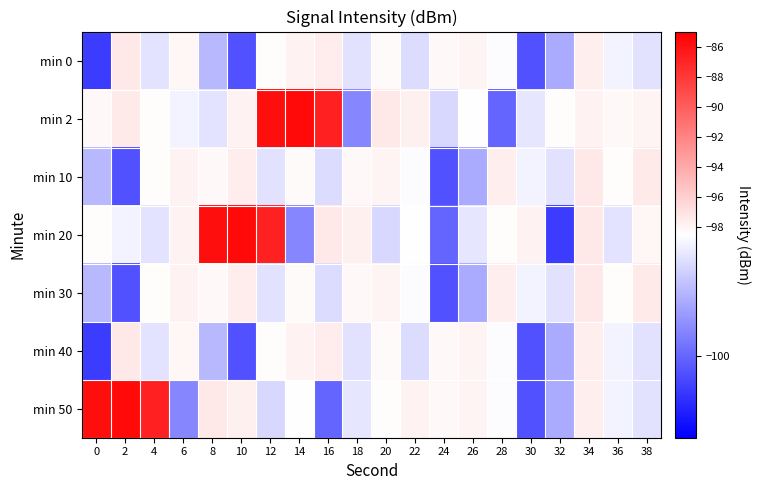

List the series in order of their peak value, highest first.

min 2, min 20, min 50, min 10, min 30, min 0, min 40